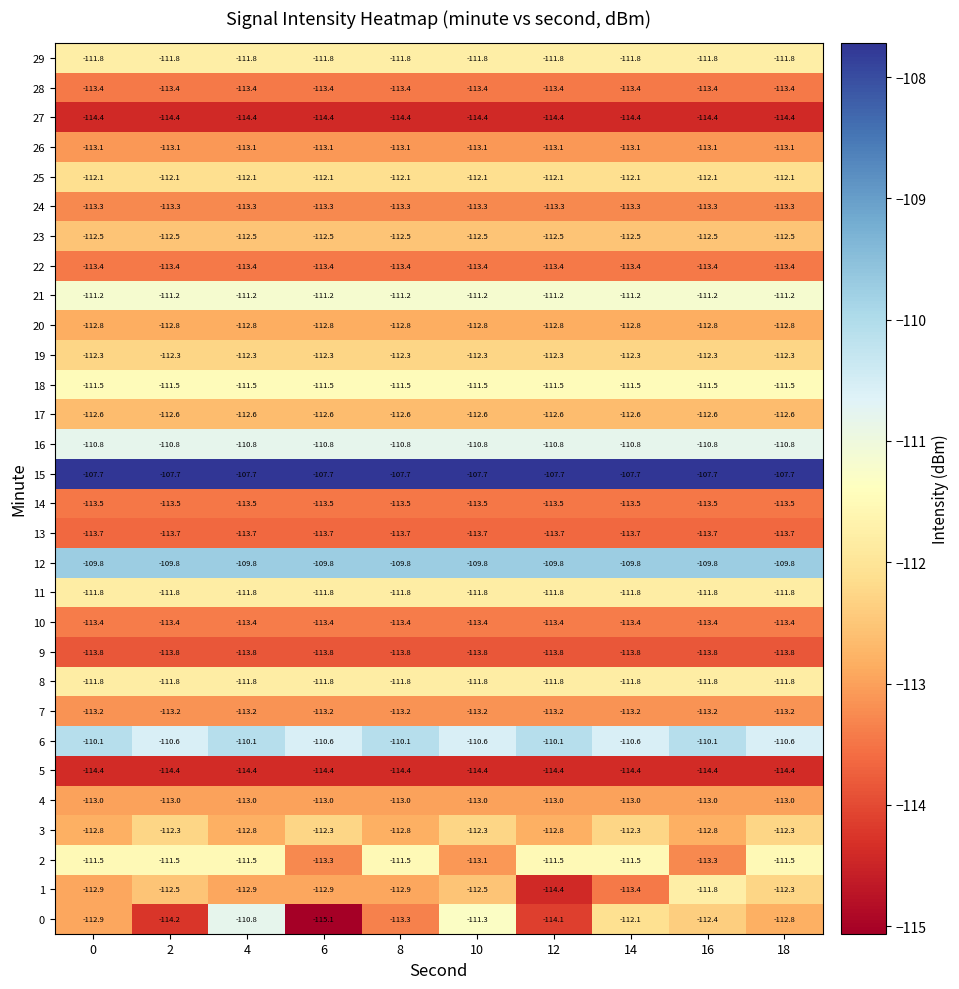

At how many categories does at least one series exceed -111?

10